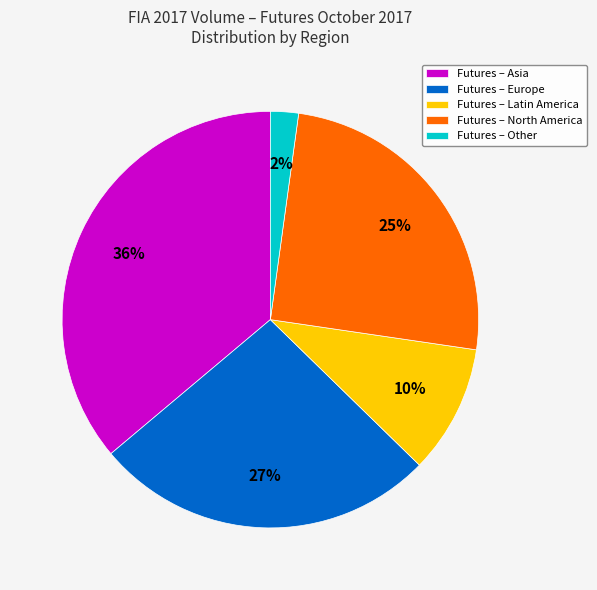

Does any single category account for the majority?

No